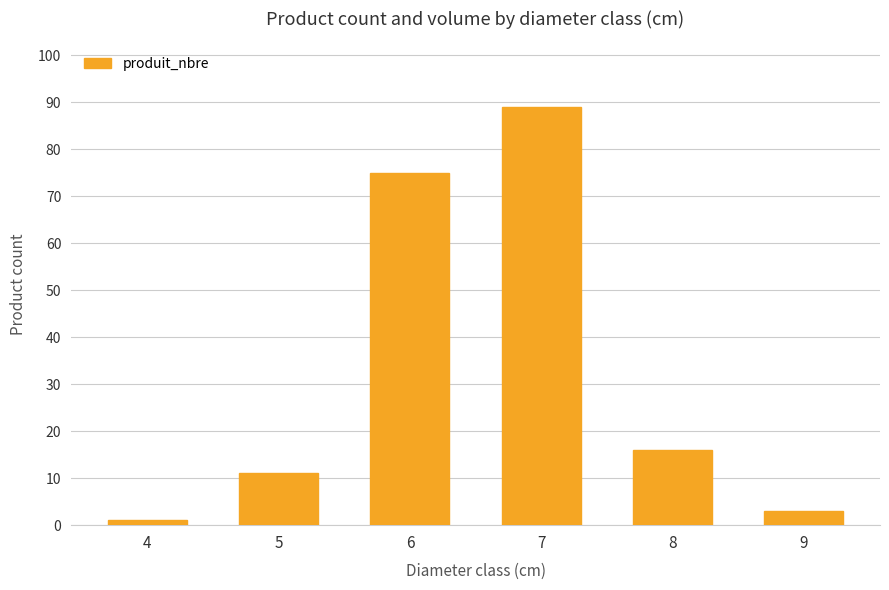

Reading left to right, what are all the values shown in this chart?

4=1	5=11	6=75	7=89	8=16	9=3